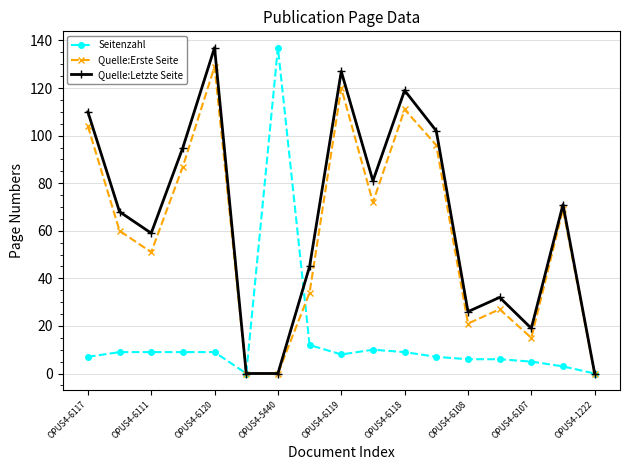

In Quelle:Erste Seite, how many points are higher than both neighbors (excluding endpoints)?

5